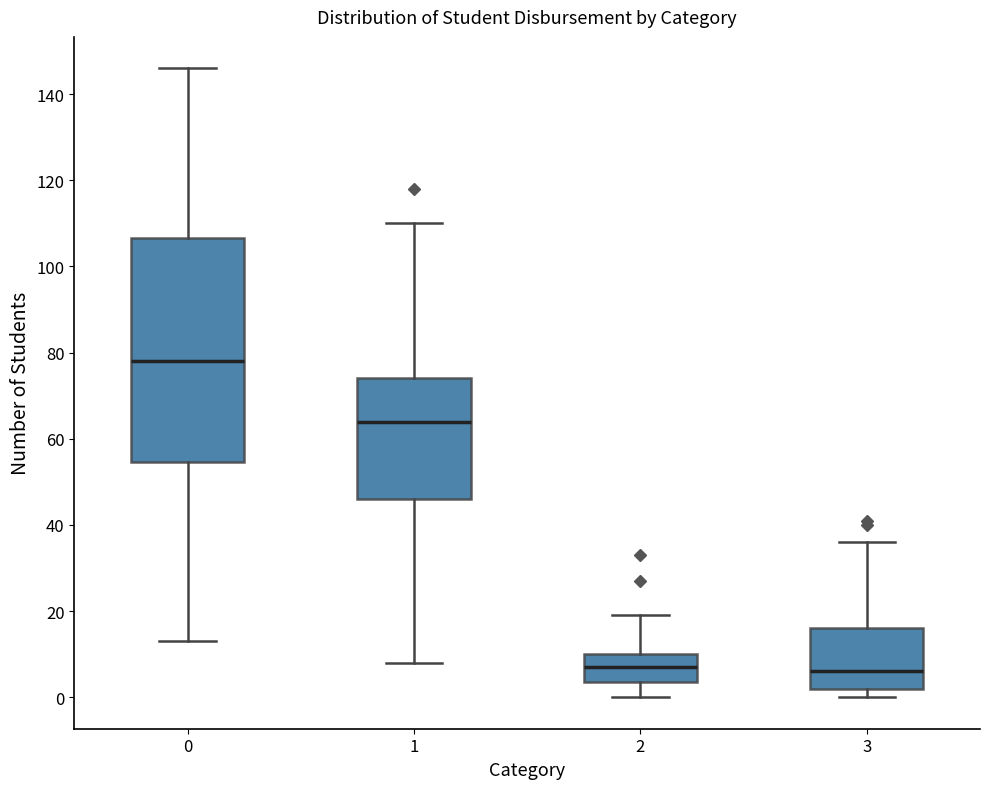

Reading left to right, read every box against the y-axis: the position of its median line, the range the box covers, and the ends of its whiskers. The values are not printed on the chart, so give them approximately, as read against the axis.

0: median 78, box 54 to 106, whiskers 14 to 146
1: median 64, box 46 to 74, whiskers 8 to 110
2: median 8, box 4 to 10, whiskers 0 to 20
3: median 6, box 2 to 16, whiskers 0 to 36